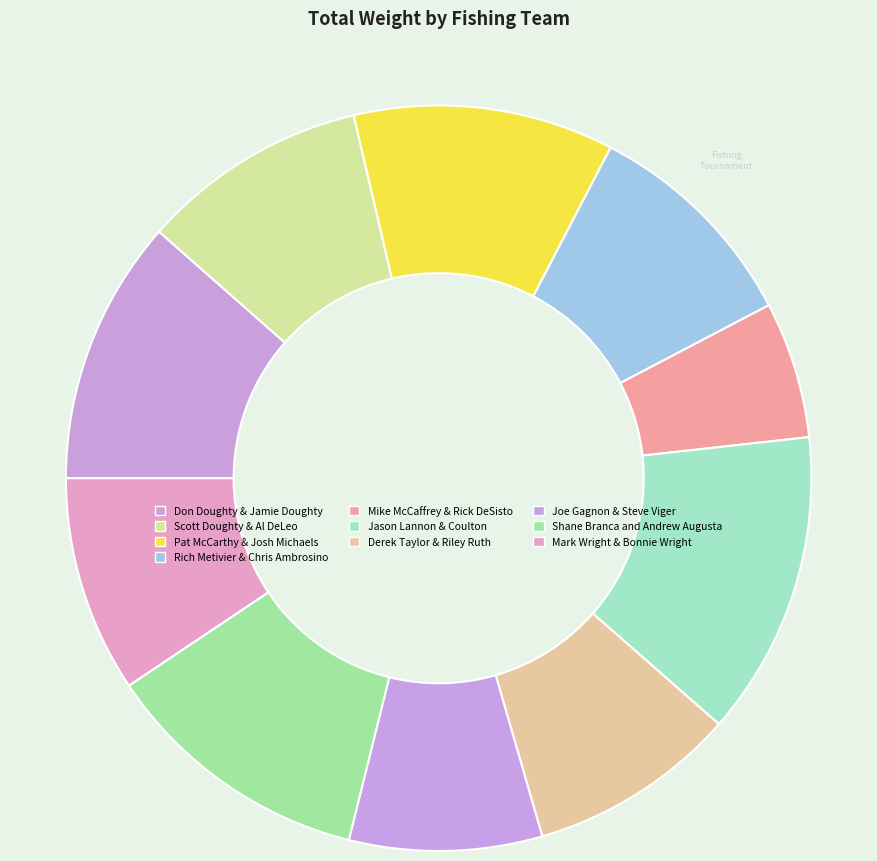

What is the total percentage of Don Doughty & Jamie Doughty and Scott Doughty & Al DeLeo?

21.3%